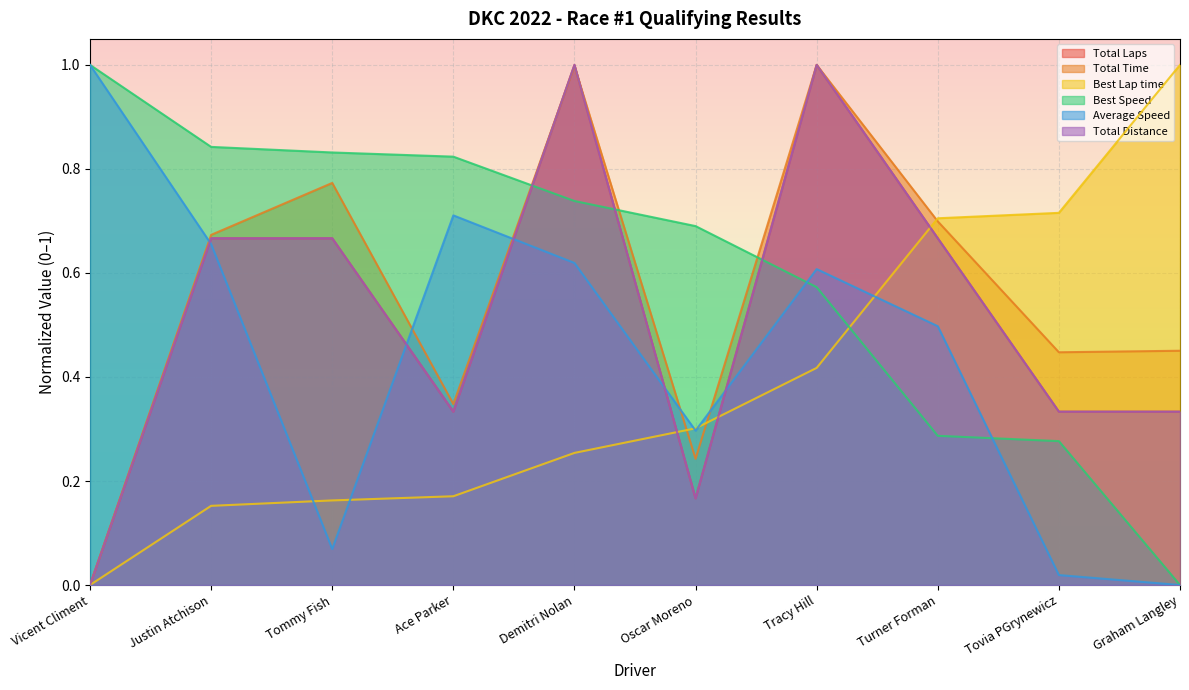

At which category does the chart reach its minimum across all series?

Vicent Climent